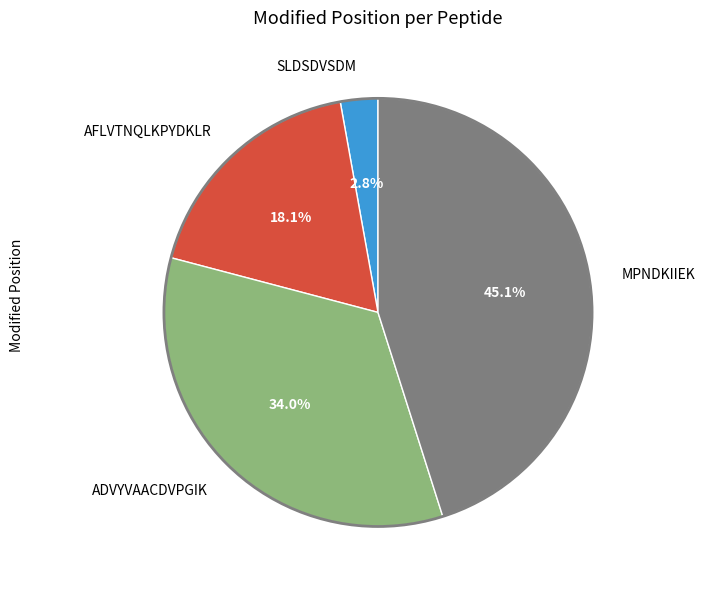

Do ADVYVAACDVPGIK and SLDSDVSDM together represent more than half of the pie?

No